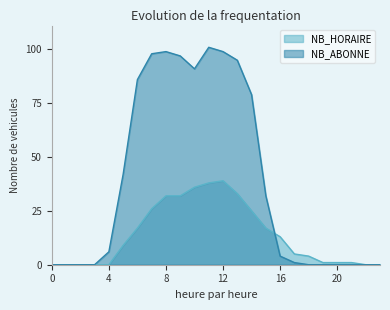

Is the value of NB_HORAIRE at 9 greater than the value of NB_ABONNE at 16?

Yes